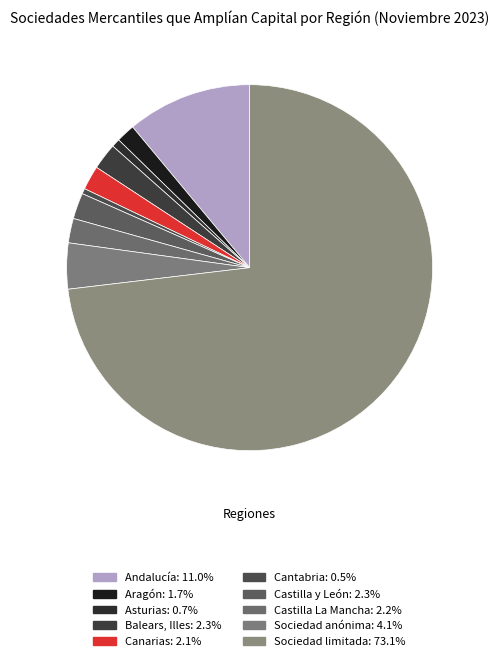

How many slices are in this pie chart?

10